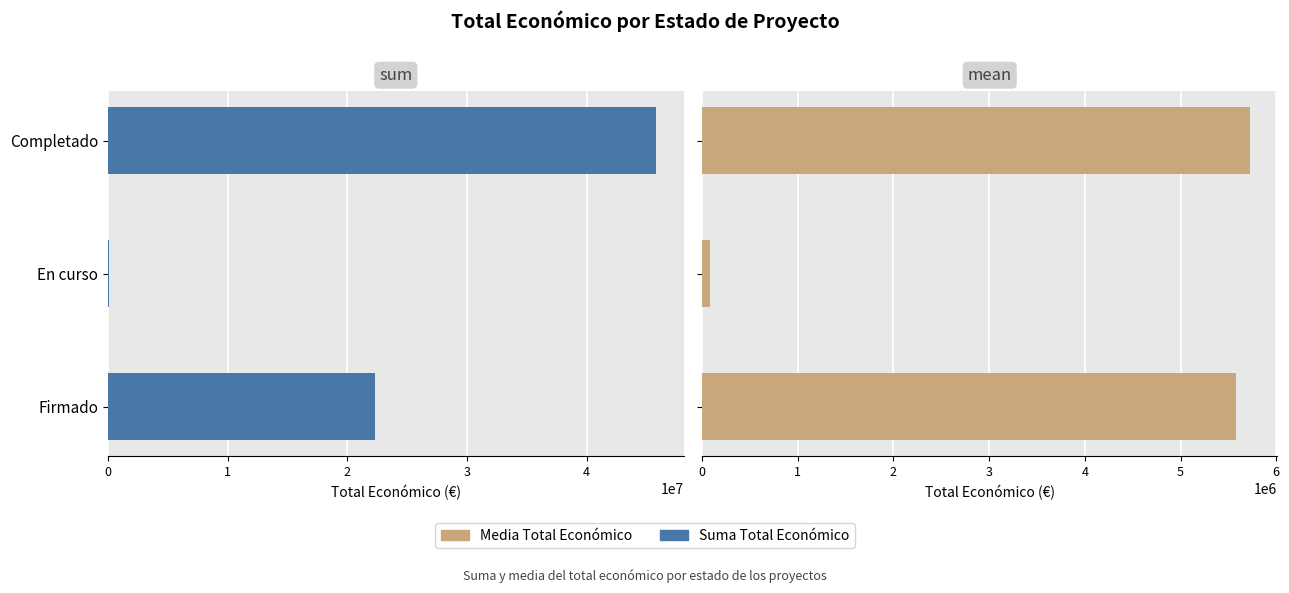

Which series has the widest spread of values?

Total económico (sum)